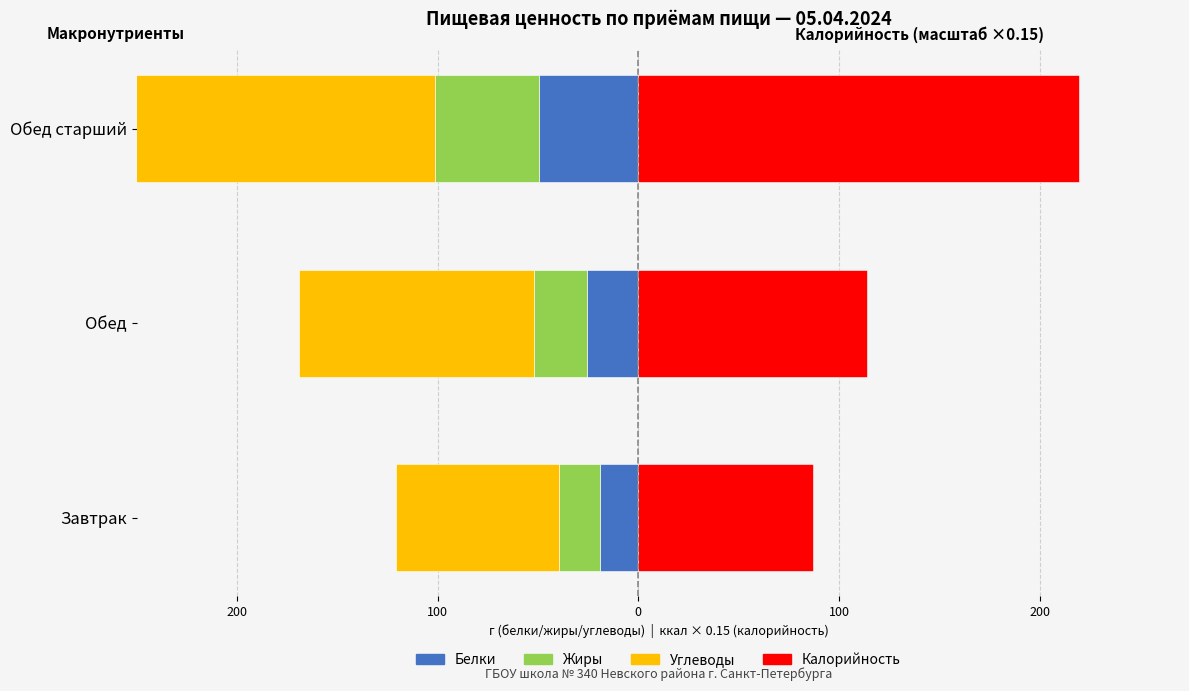

True or false: Белки has a value of -49.5 at Обед старший.

True